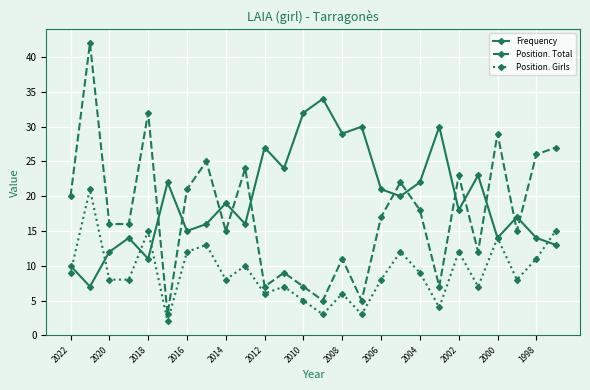

How many intersections are there between Frequency and Position. Total?

12